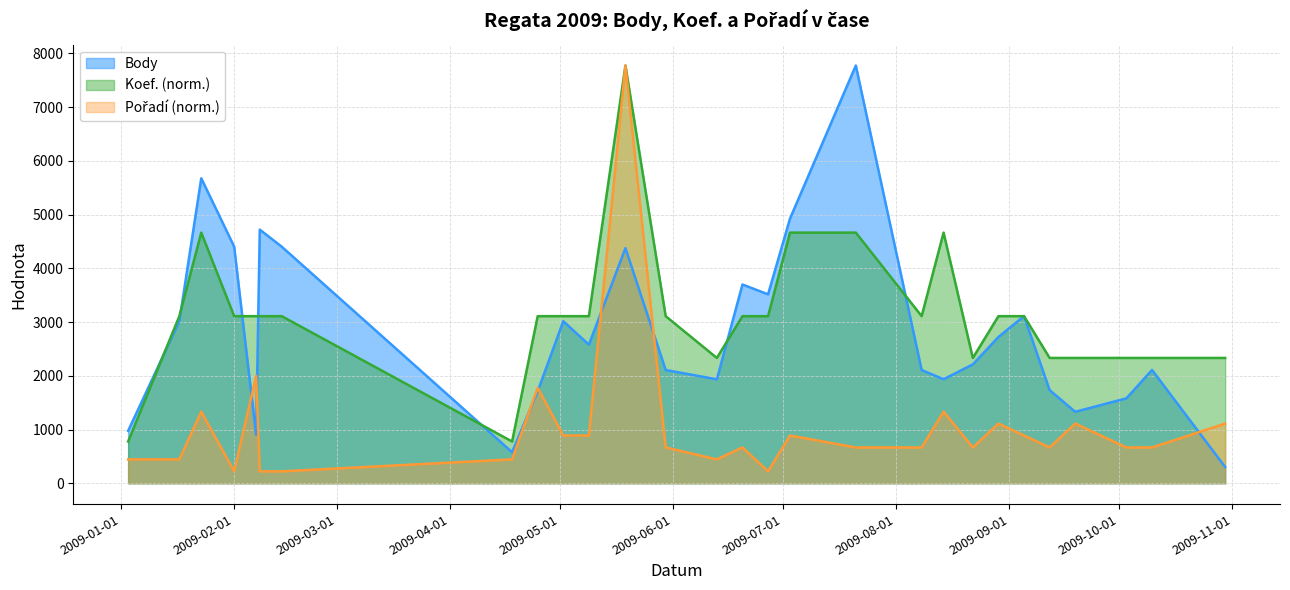

Does the chart display data point markers on the line(s)?

No